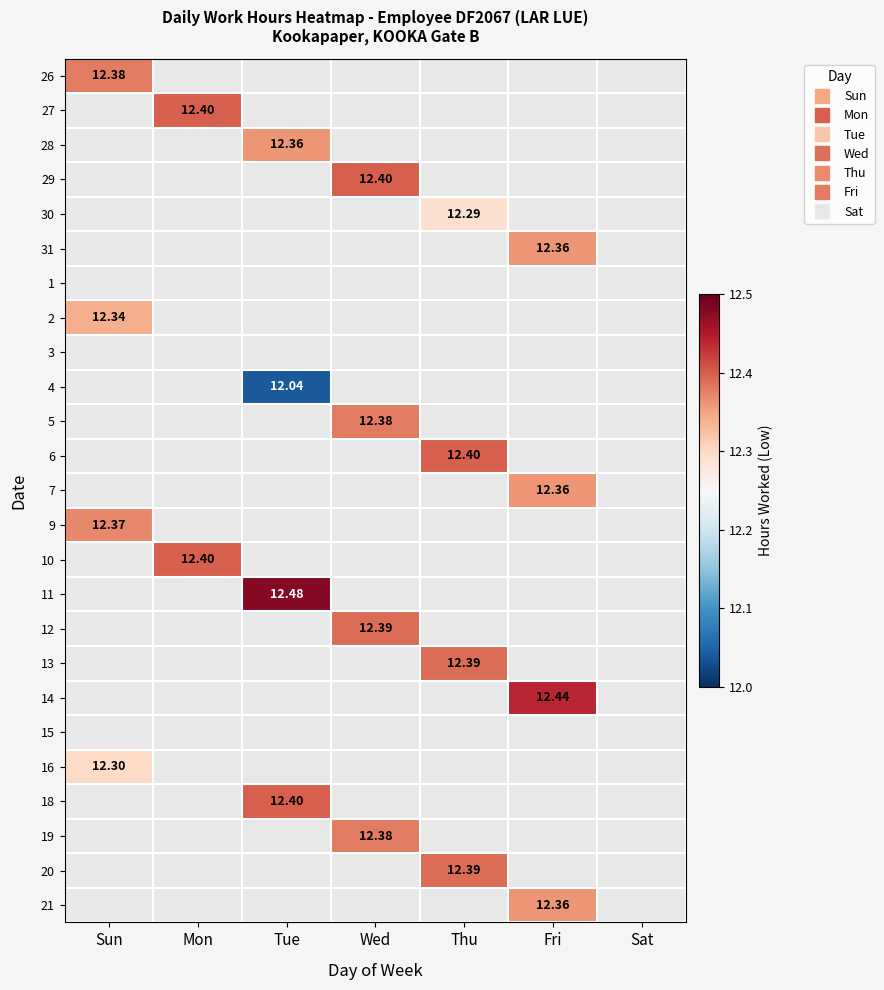

List the labels in order of 9 value, largest first.

Sun, Mon, Tue, Wed, Thu, Fri, Sat